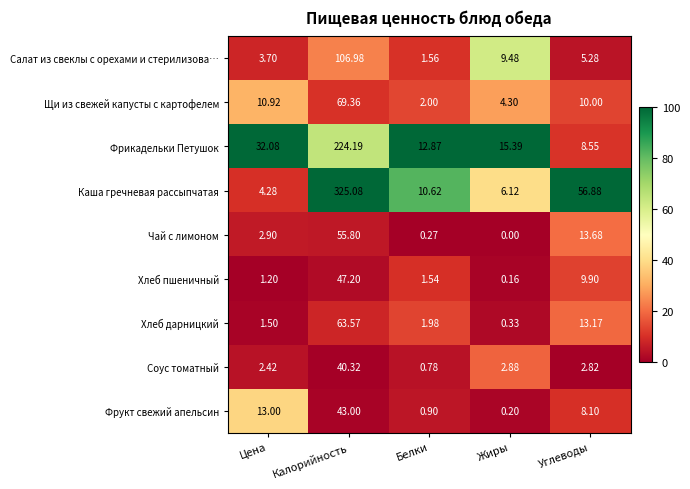

List the series in order of their peak value, lowest first.

Соус томатный, Фрукт свежий апельсин, Хлеб пшеничный, Чай с лимоном, Хлеб дарницкий, Щи из свежей капусты с картофелем, Салат из свеклы с орехами и стерилизова…, Фрикадельки Петушок, Каша гречневая рассыпчатая